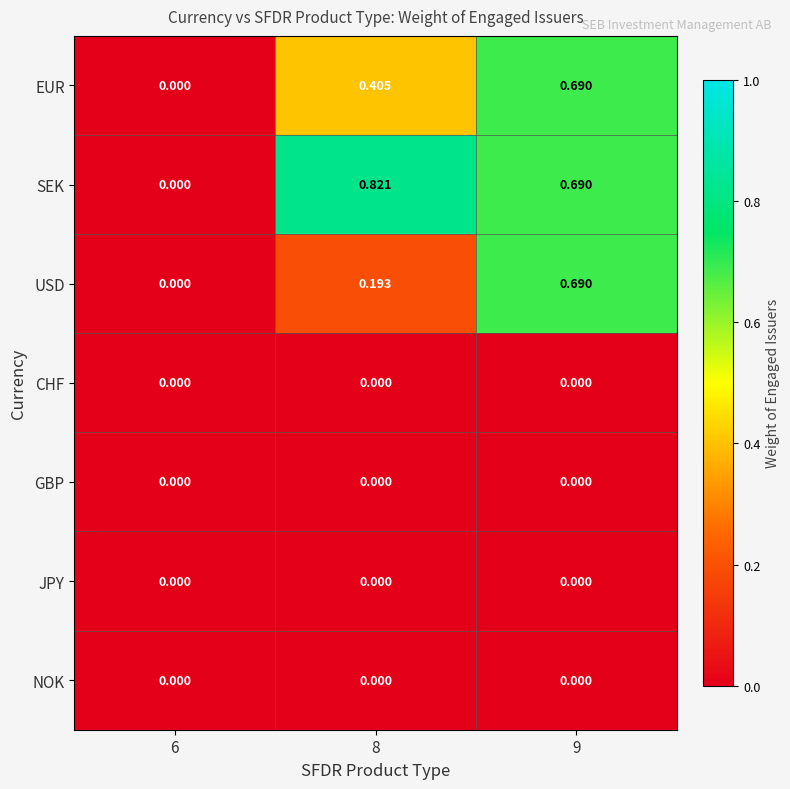

Which series has the largest range (max minus min)?

SEK